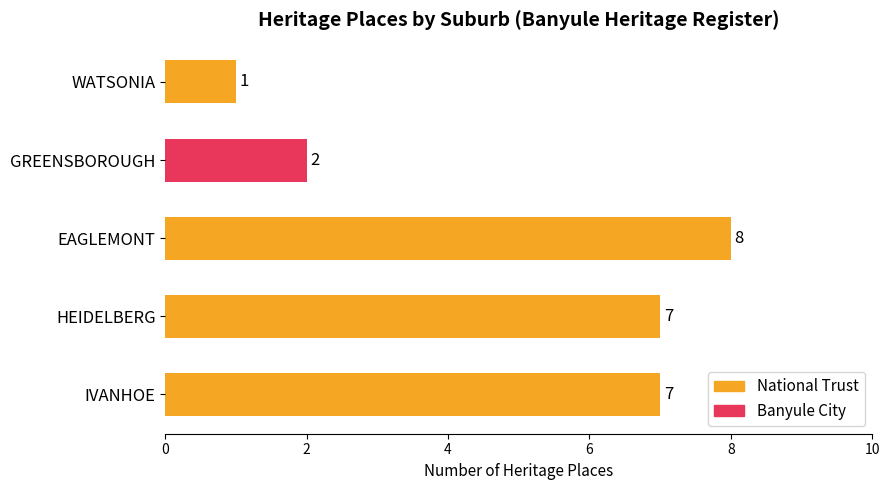

Count the number of values greater than 7.

1